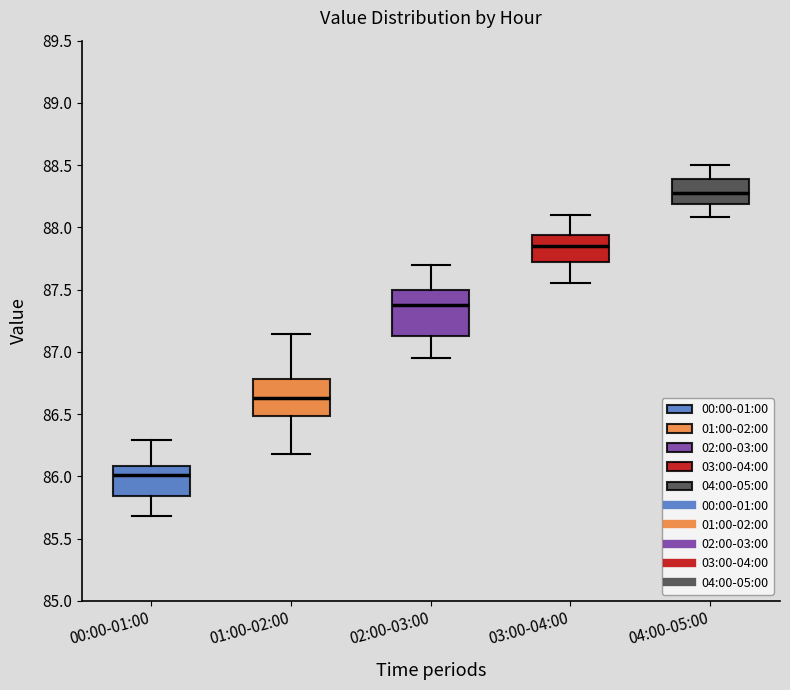

Where is the lower edge of the box for 01:00-02:00 on the y-axis? The values are not printed on the chart, so give them approximately, as read against the axis.

86.50